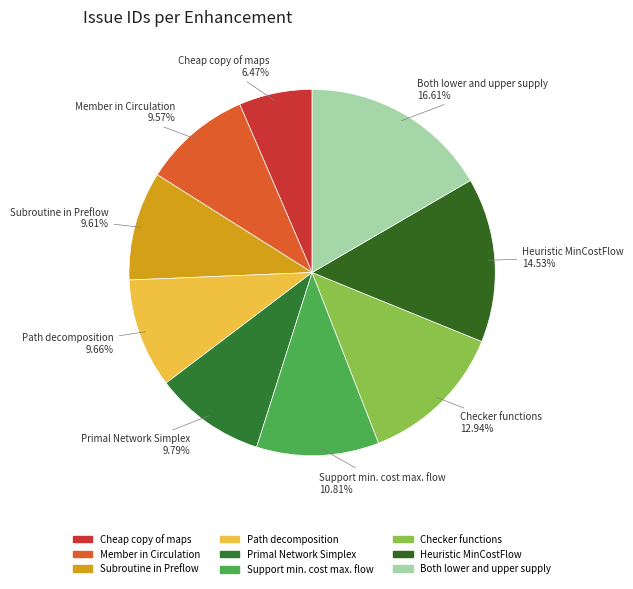

Does Subroutine in Preflow account for over 50% of the chart?

No